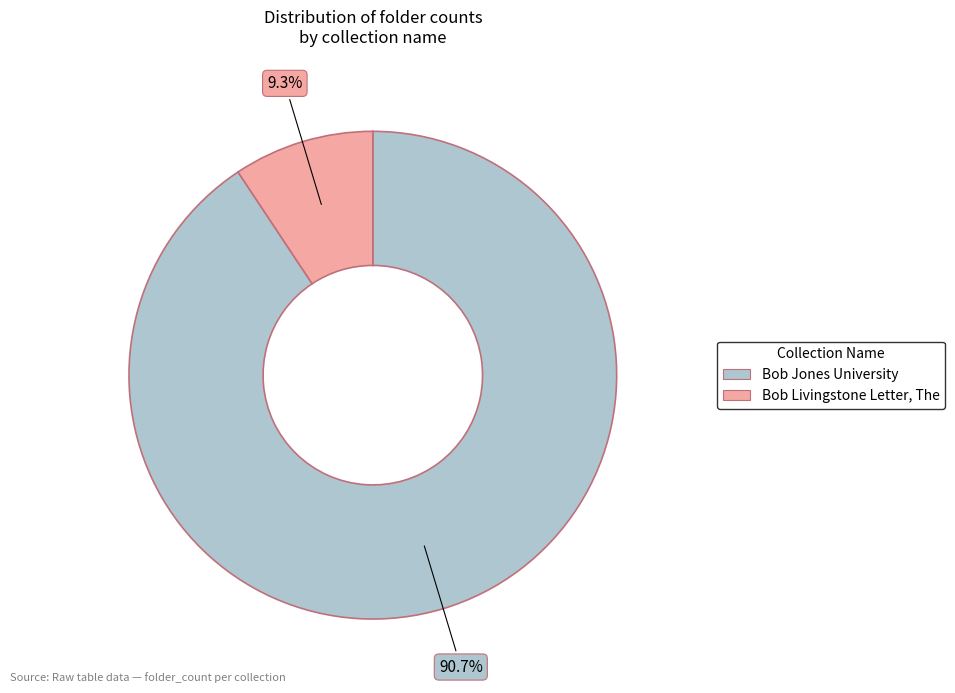

Which slice is the largest?

Bob Jones University